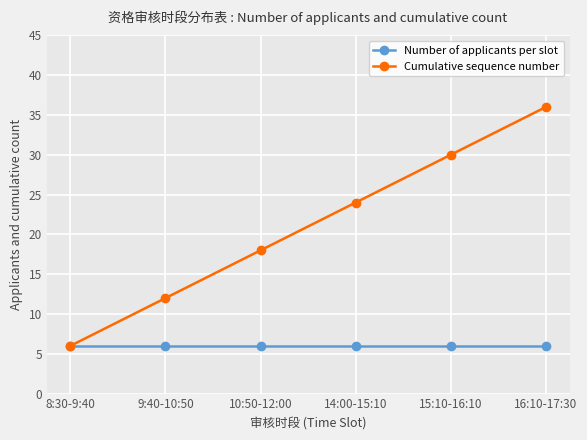

Read the Cumulative sequence number value at 10:50-12:00.

18